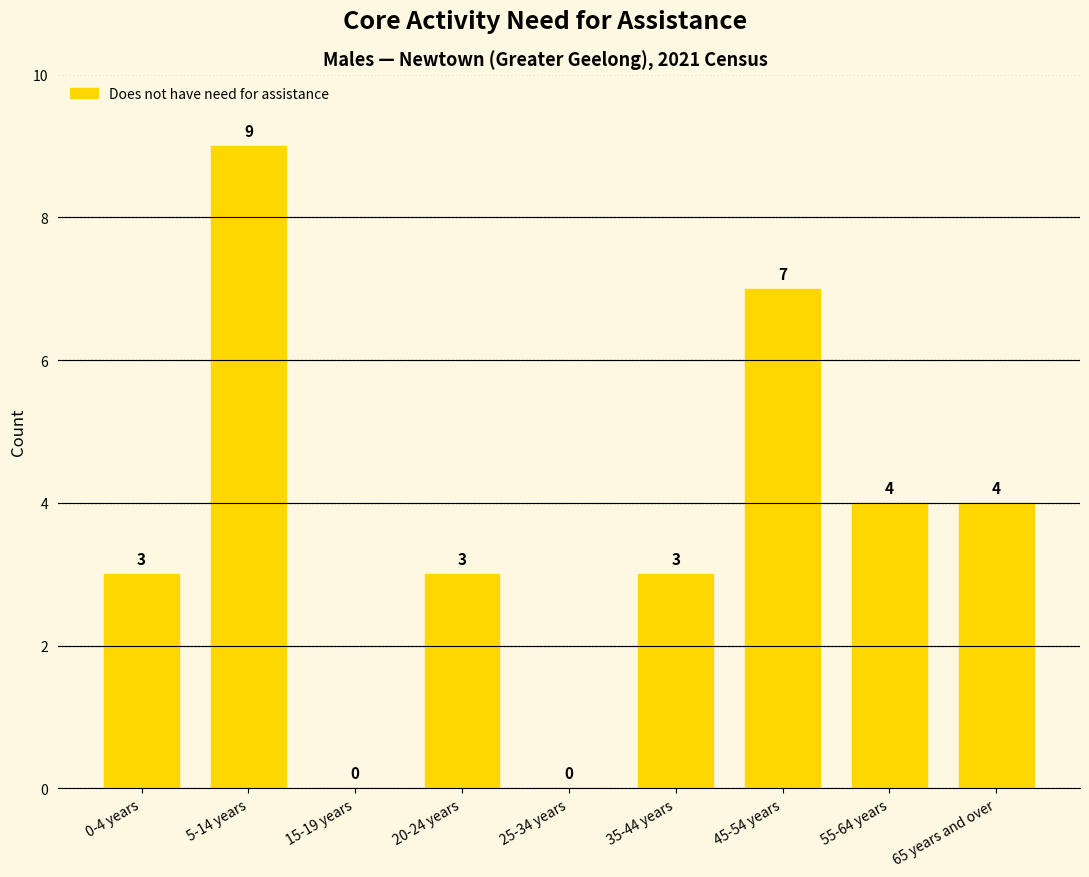

How many positive values are there?

7